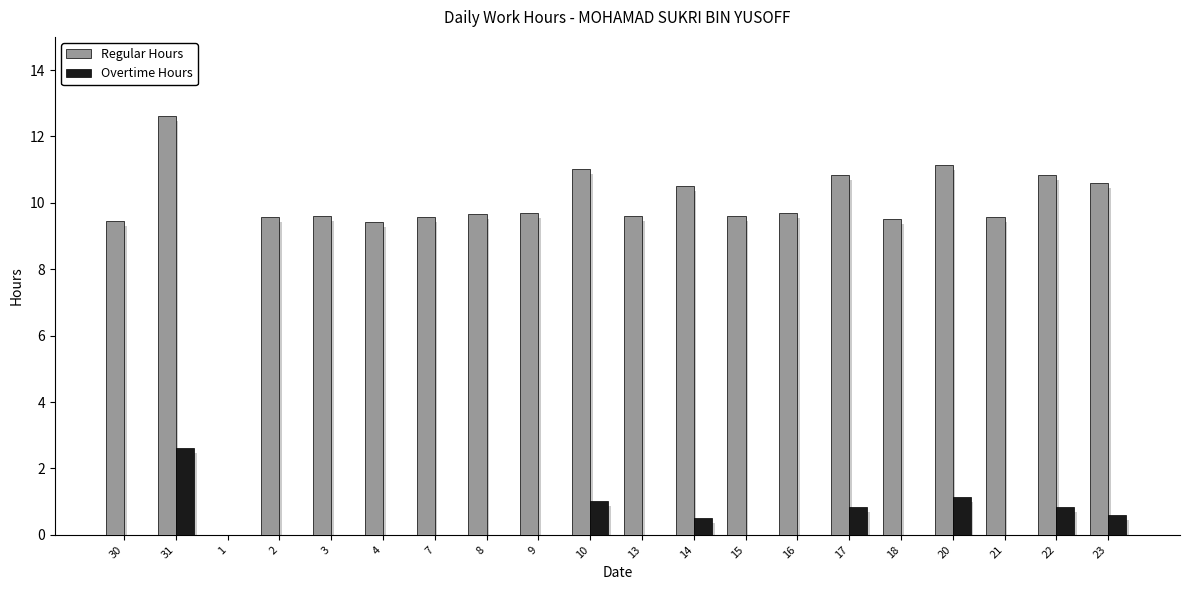

What is the difference between the maximum and second lowest values in the Regular Hours series?

3.2